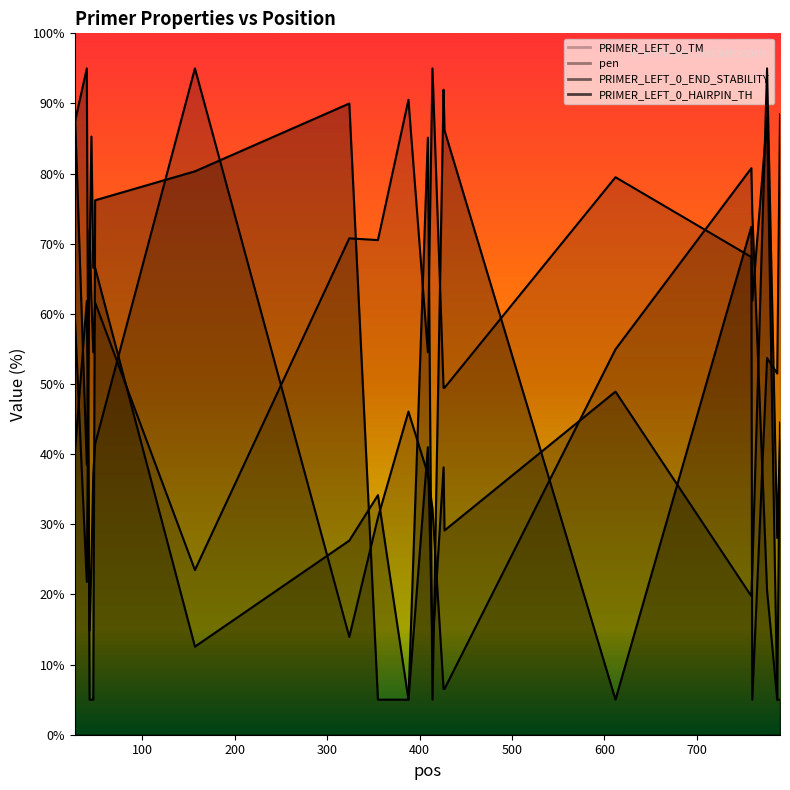

Where does the PRIMER_LEFT_0_END_STABILITY series first go above 38?

27